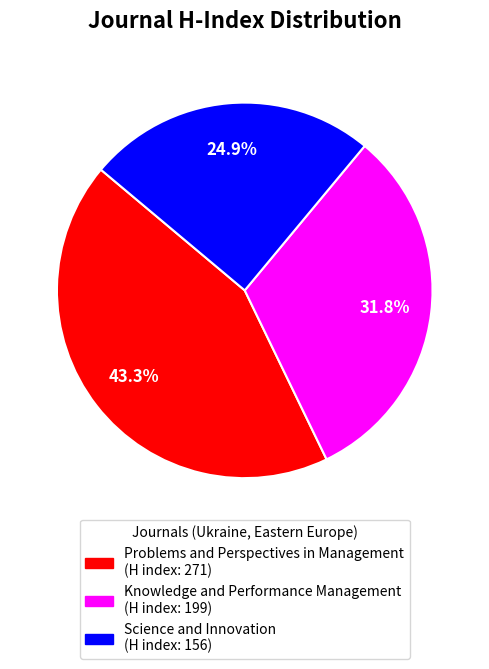

What percentage is the Knowledge and Performance Management slice, to the nearest percent?

32%